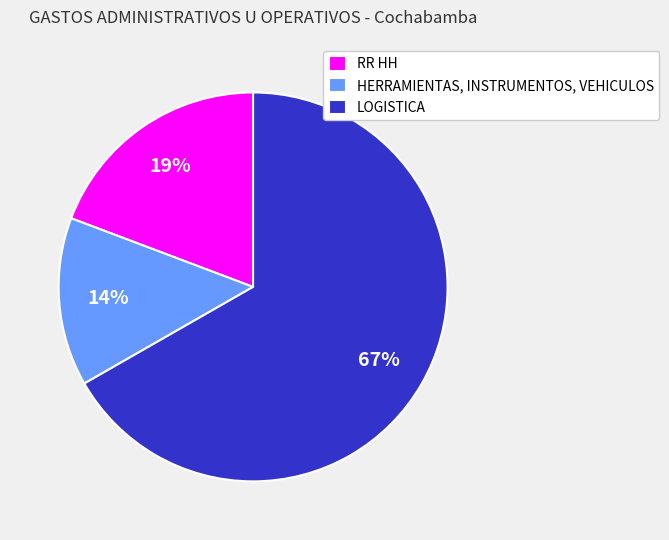

To the nearest percent, what is the difference between the largest and smallest slice percentages?

53%